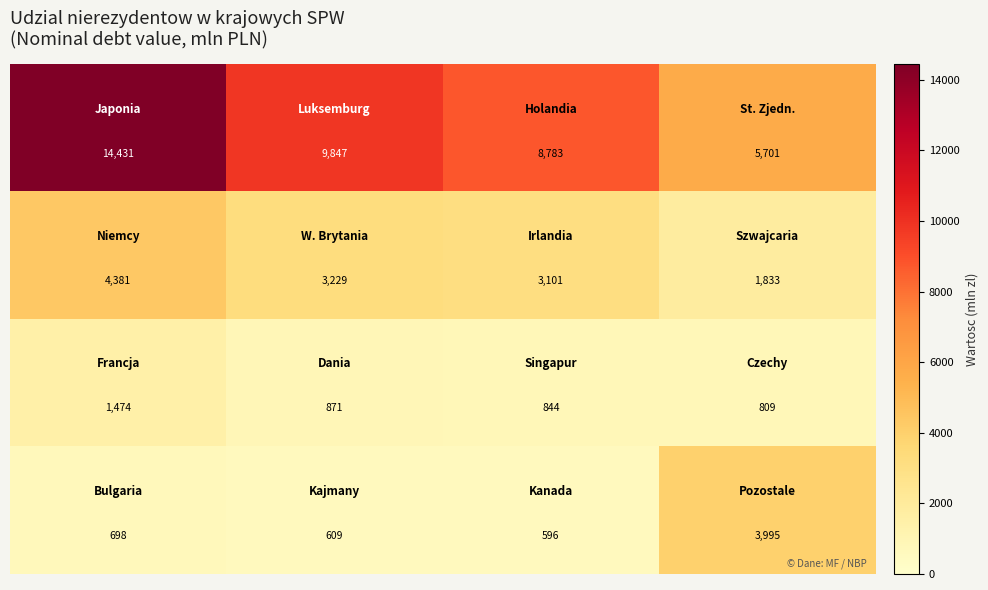

At how many categories does at least one series exceed 8317?

3